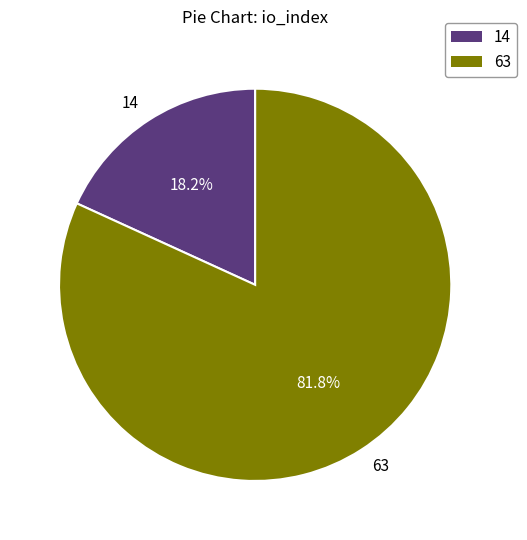

How many slices are in this pie chart?

2